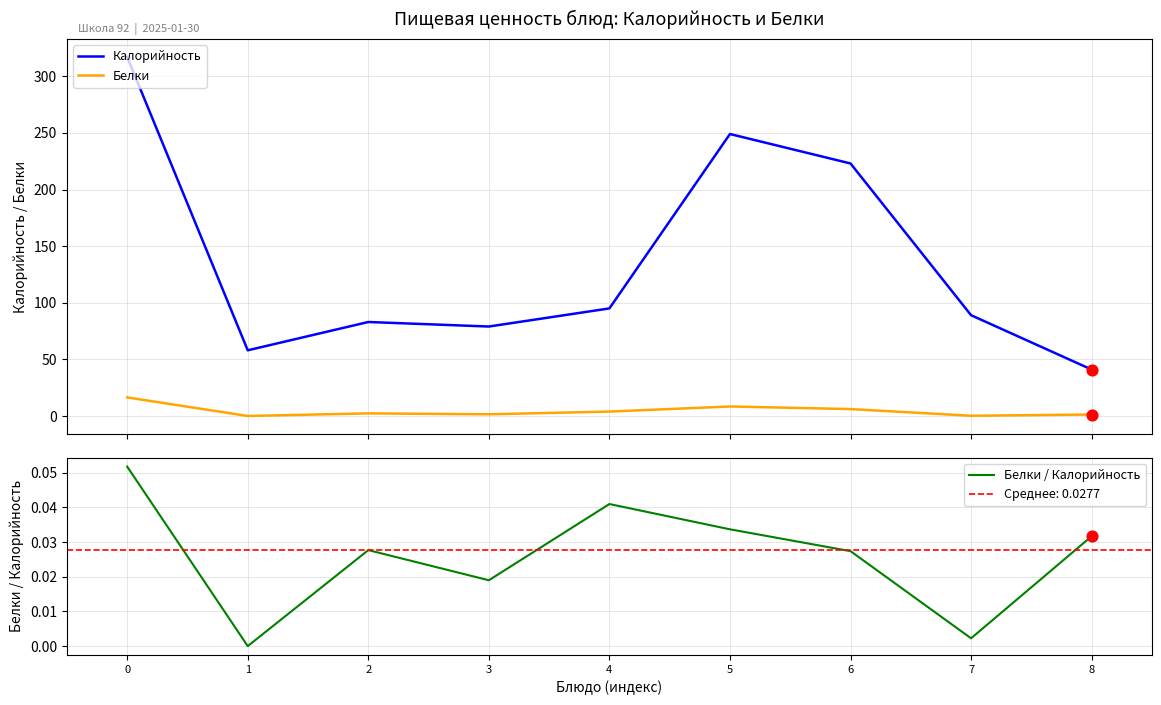

Which series has the widest spread of Y values?

Калорийность